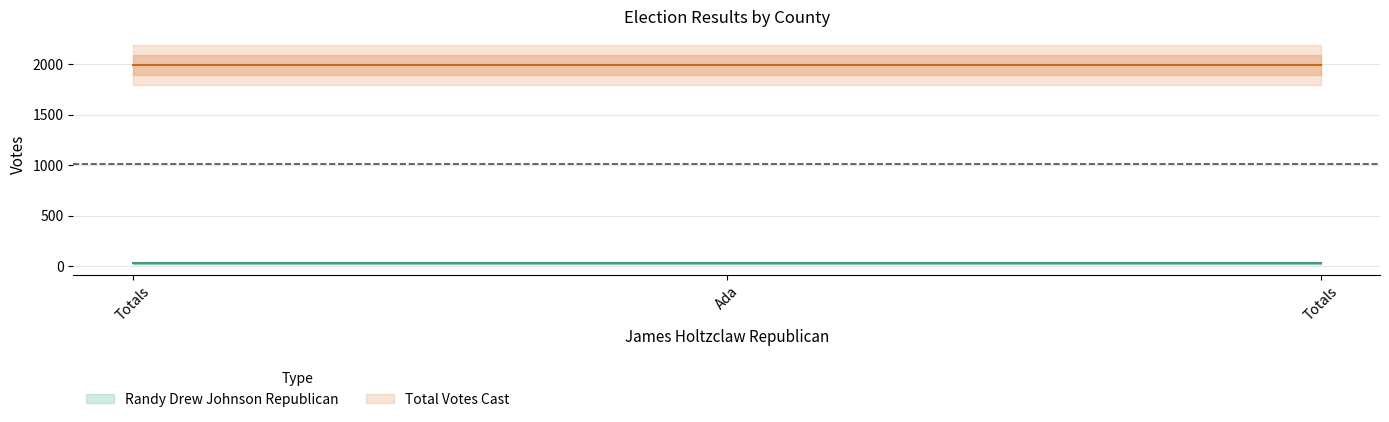

List the labels in order of Total Votes Cast value, largest first.

Totals, Ada, Totals